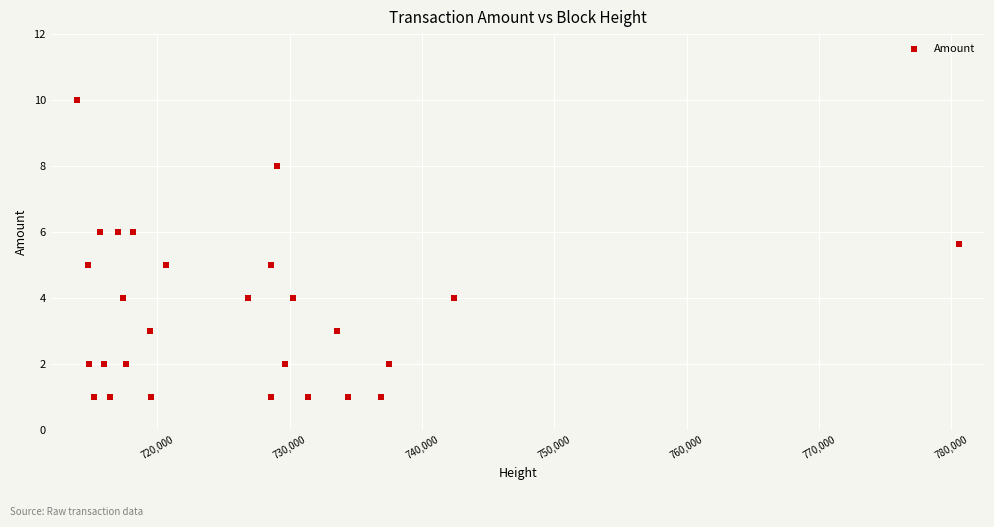

What is the range of X values (max minus min)?

66599.0